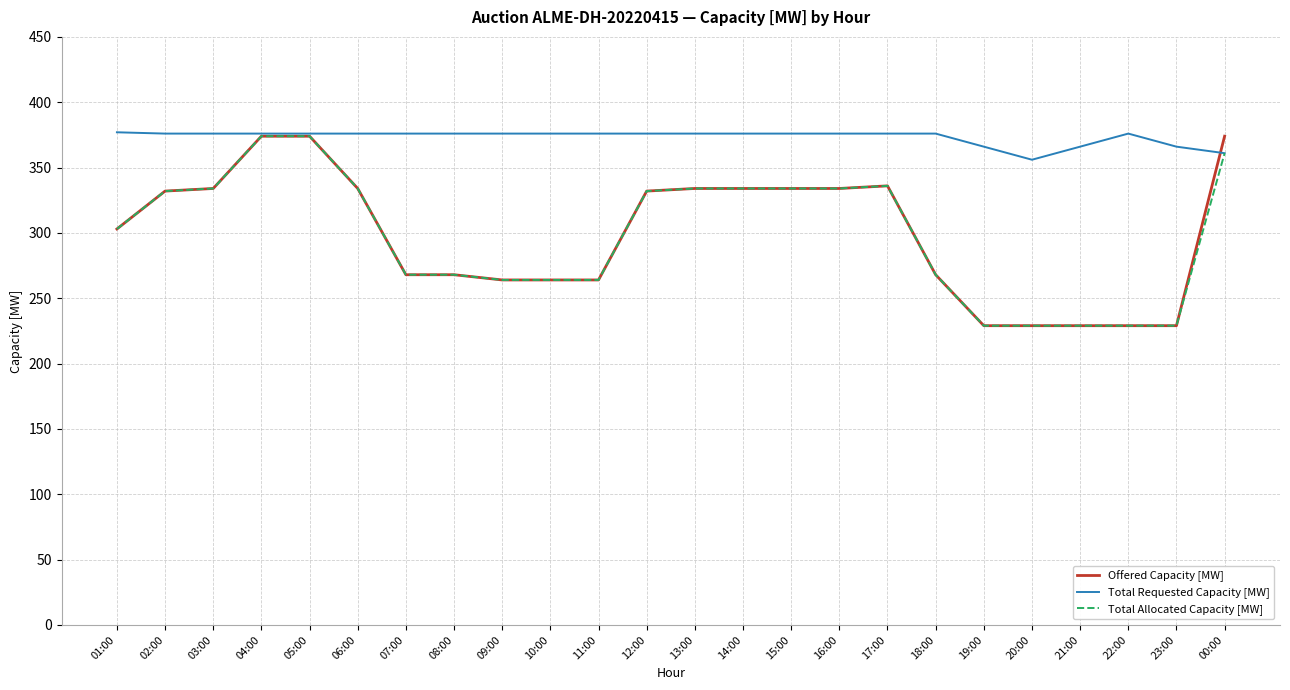

What position from the right is 15:00?

10